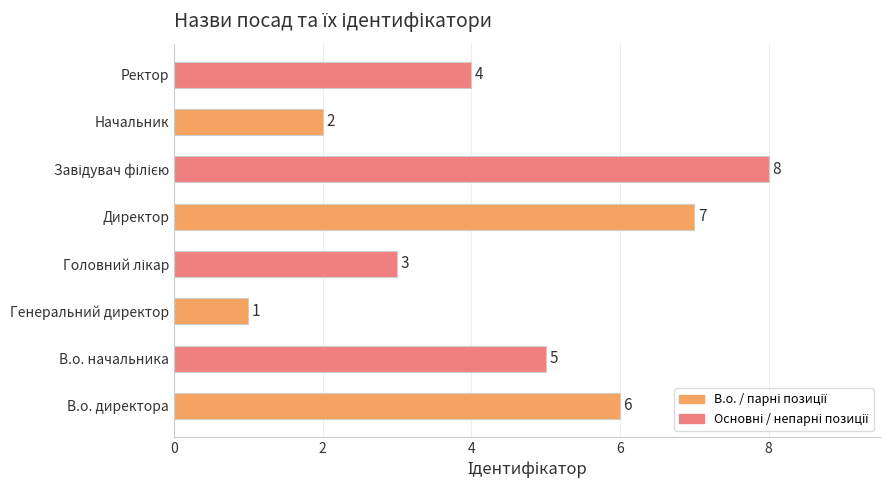

Is it true that the value at Ректор is 4?

True